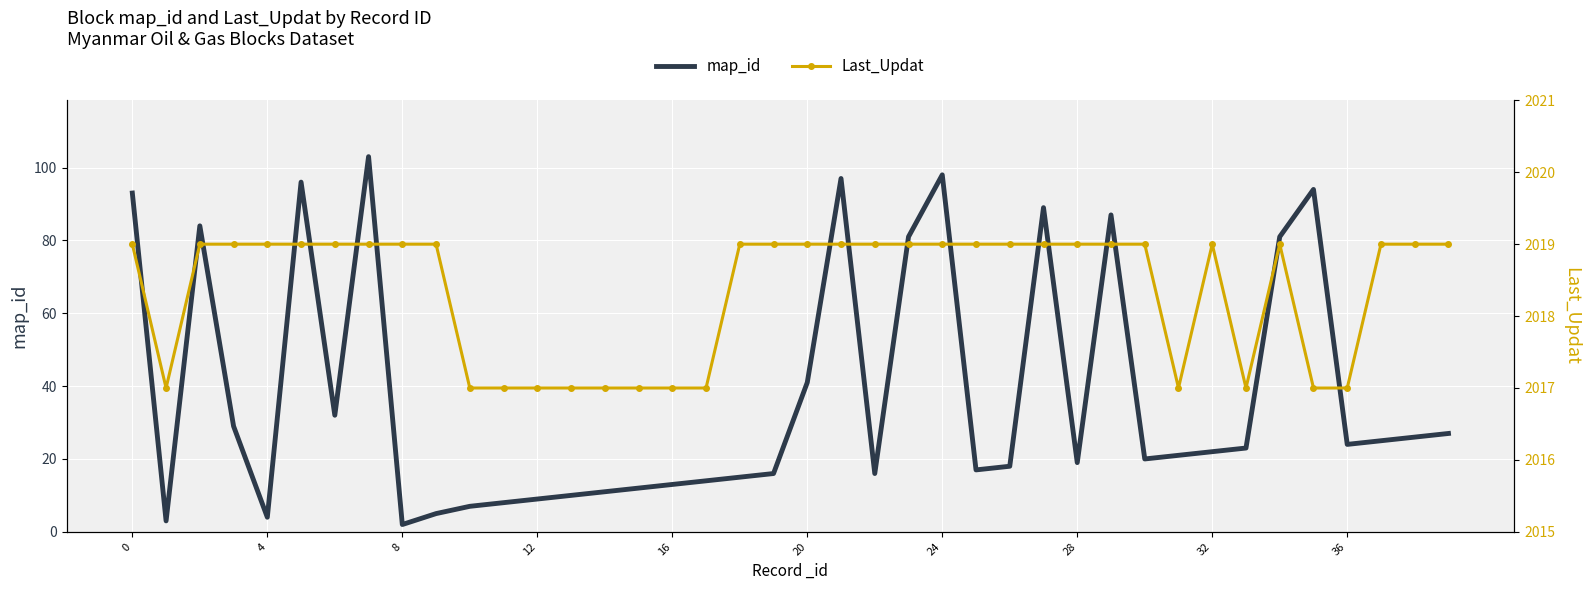

What are all the series names shown in the legend?

map_id, Last_Updat